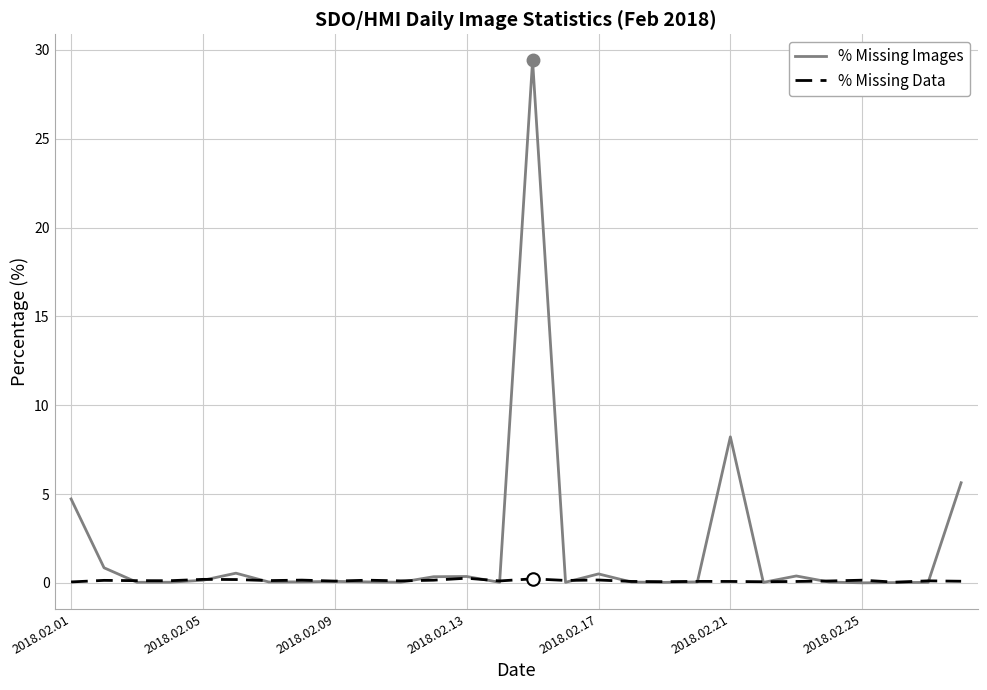

After their last crossing, which series has the higher values: % Missing Images or % Missing Data?

% Missing Images